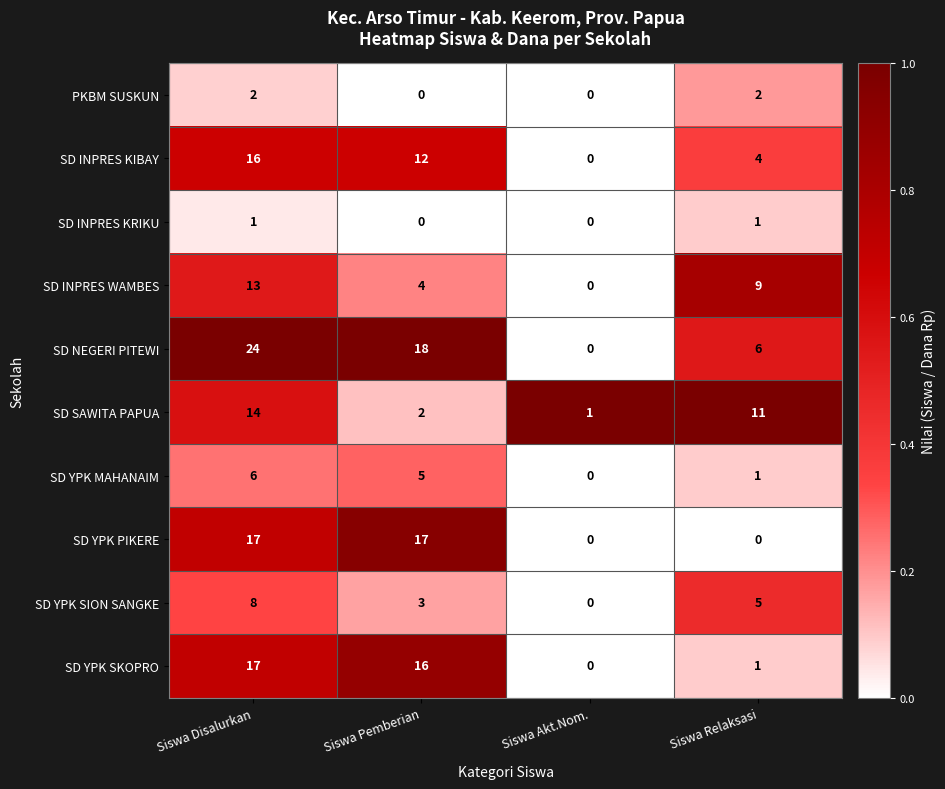

The SD INPRES KRIKU series shows 1 at Siswa Akt.Nom.. True or false?

False